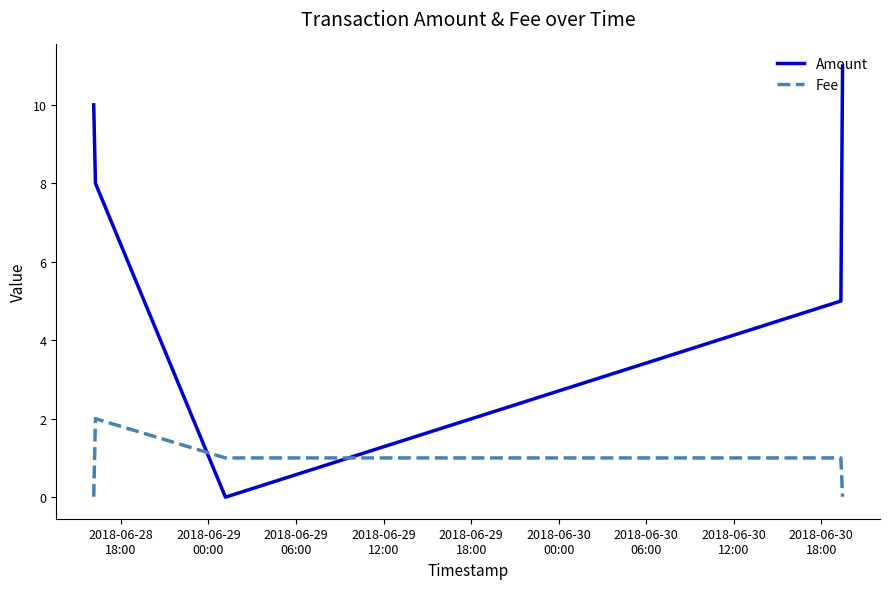

Which series has the largest total across all categories?

Amount